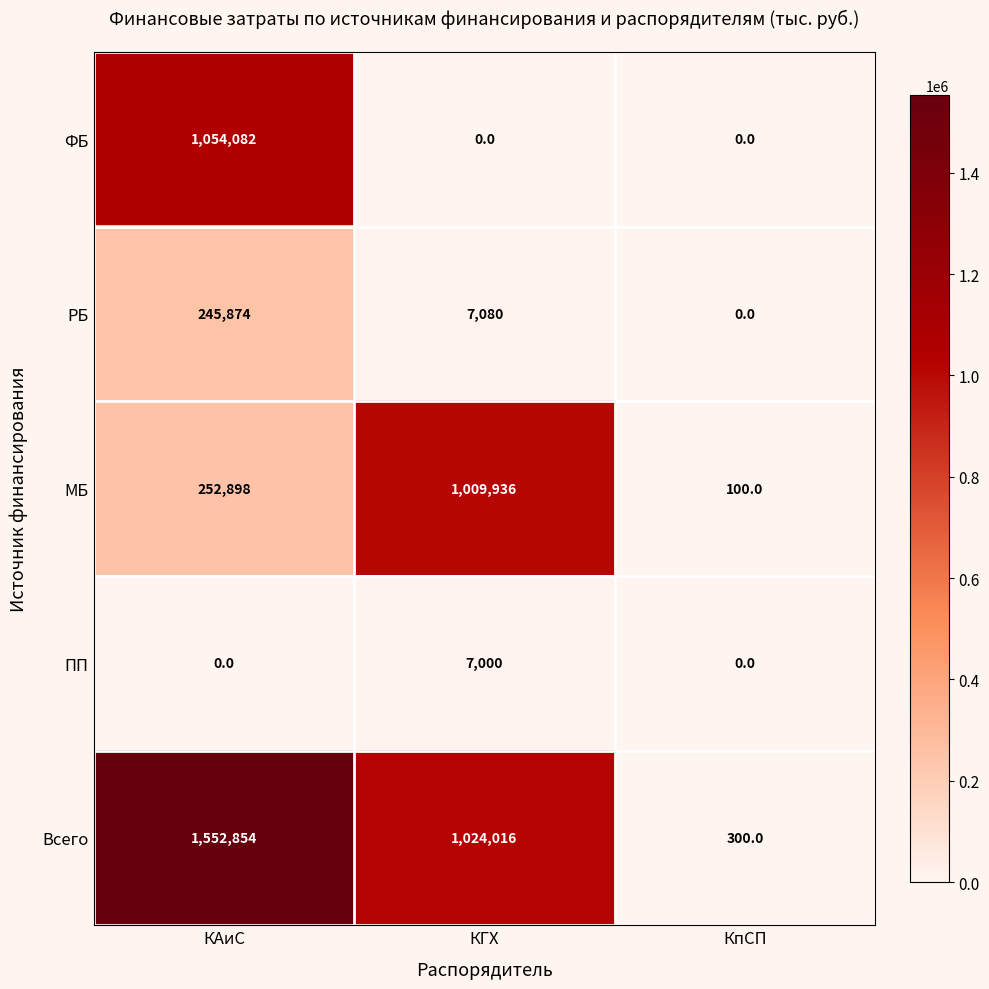

What is the total value across all series at КАиС?

3105708